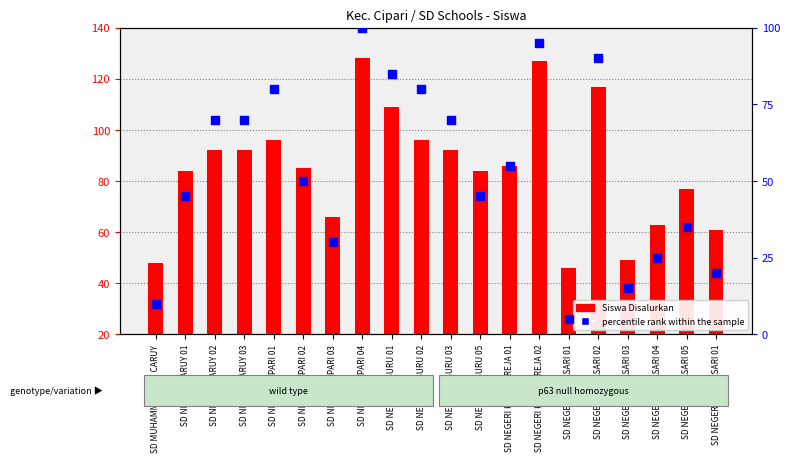

What is the total value across all series at SD MUHAMMADIYAH CARUY?

38